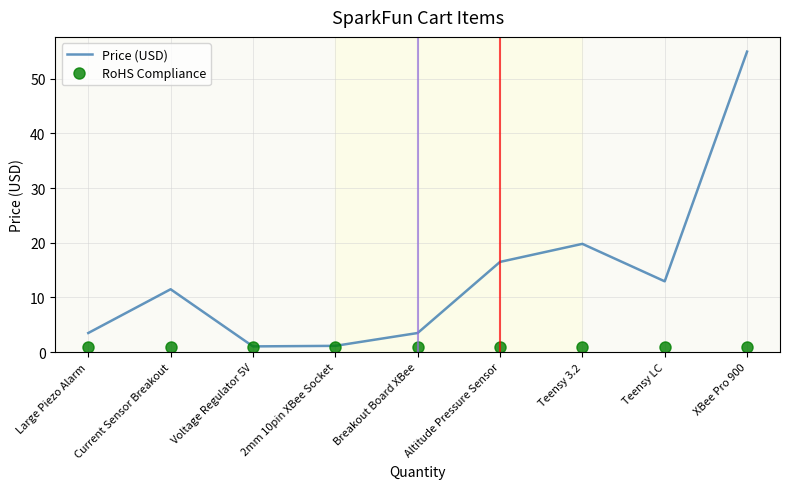

Which series has the largest total across all categories?

Price (USD)